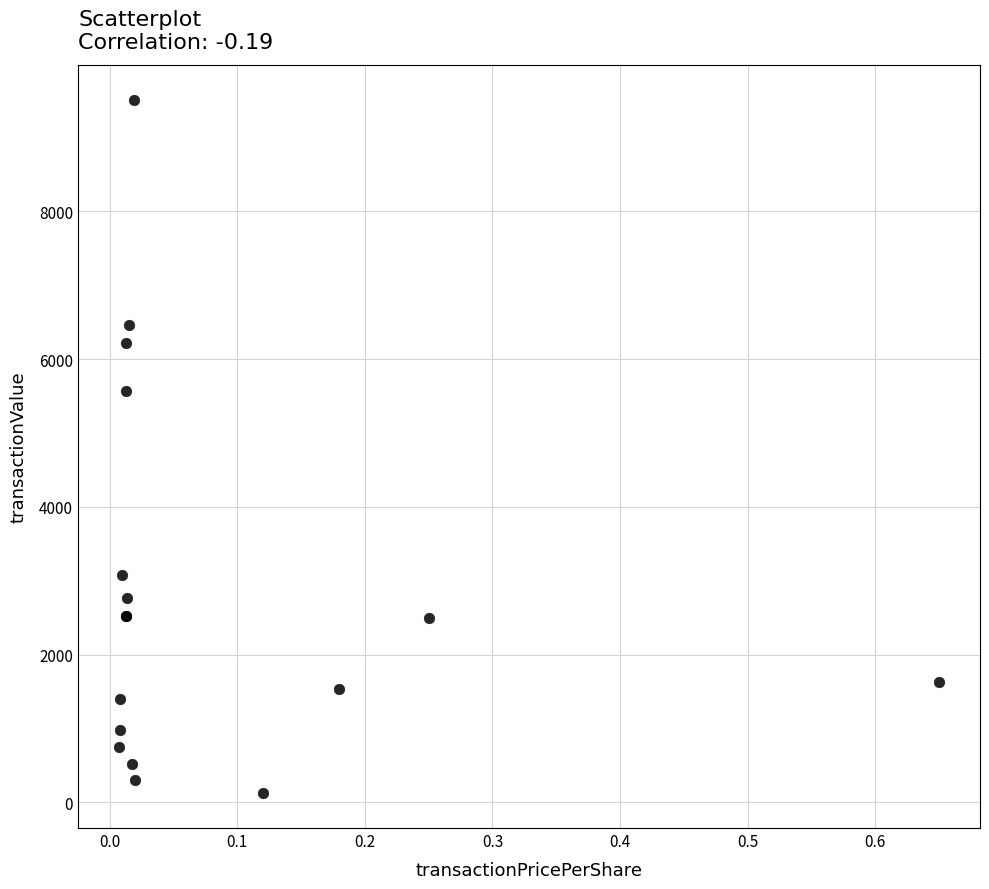

What Y value in the scatter plot is closest to 4818?

5570